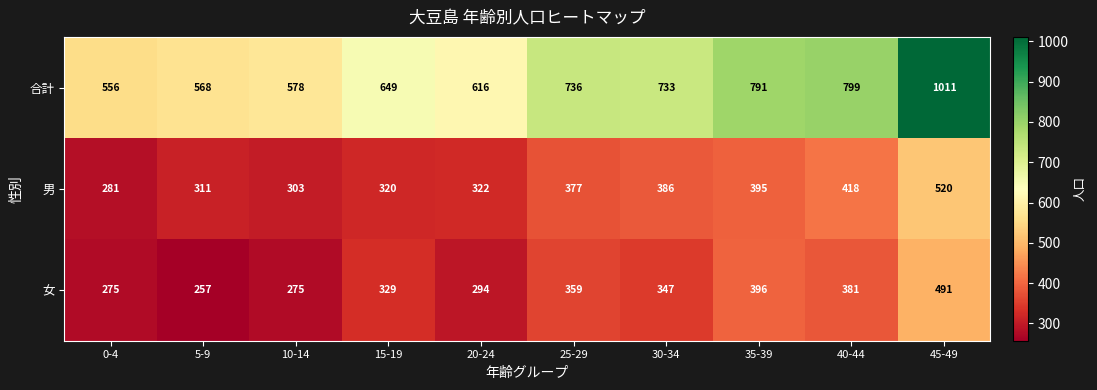

Which series changed the most between 0-4 and 45-49?

合計